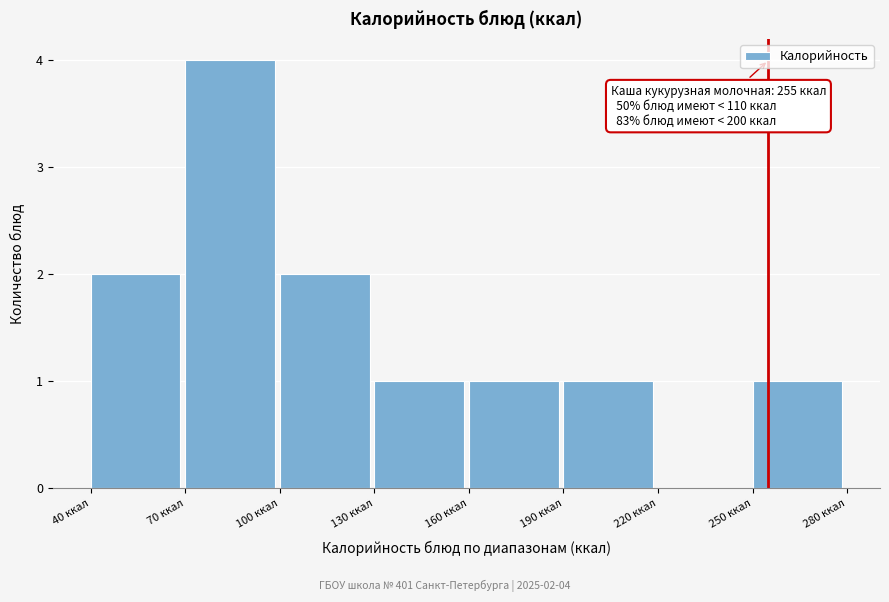

Over which range of the x-axis is the bar tallest?

70 to 100